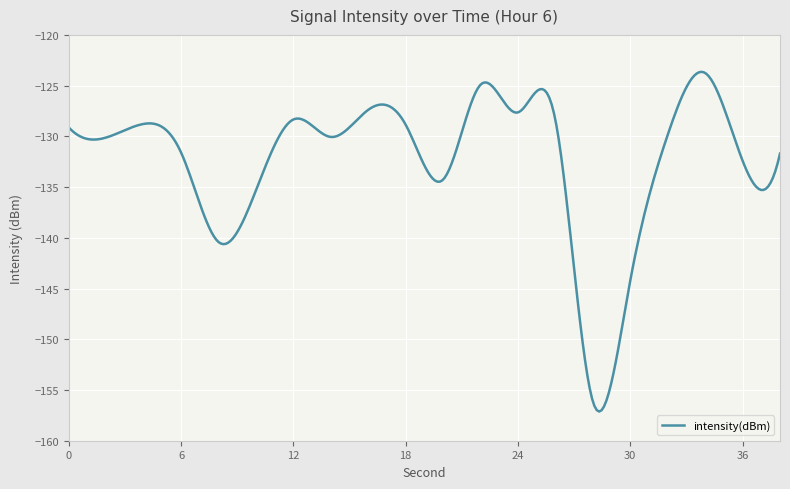

What is the minimum value shown in the chart?

-157.1